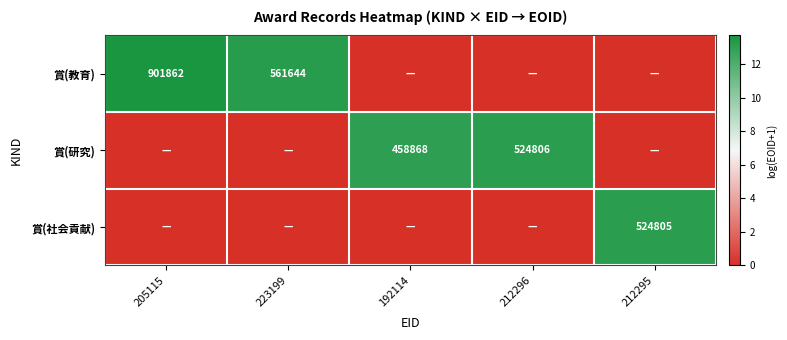

At which category is the sum across all series the highest?

205115